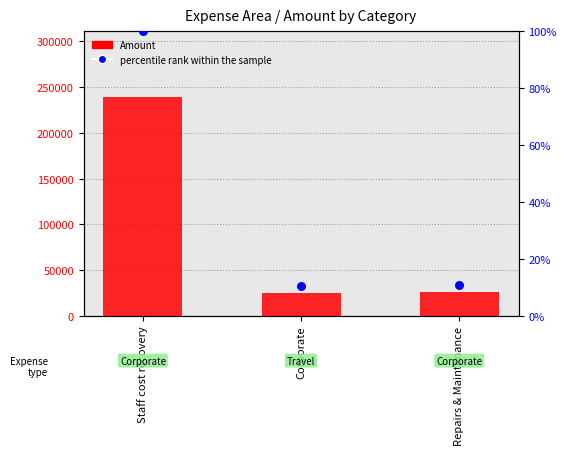

What are all the series names shown in the legend?

Amount, percentile rank within the sample